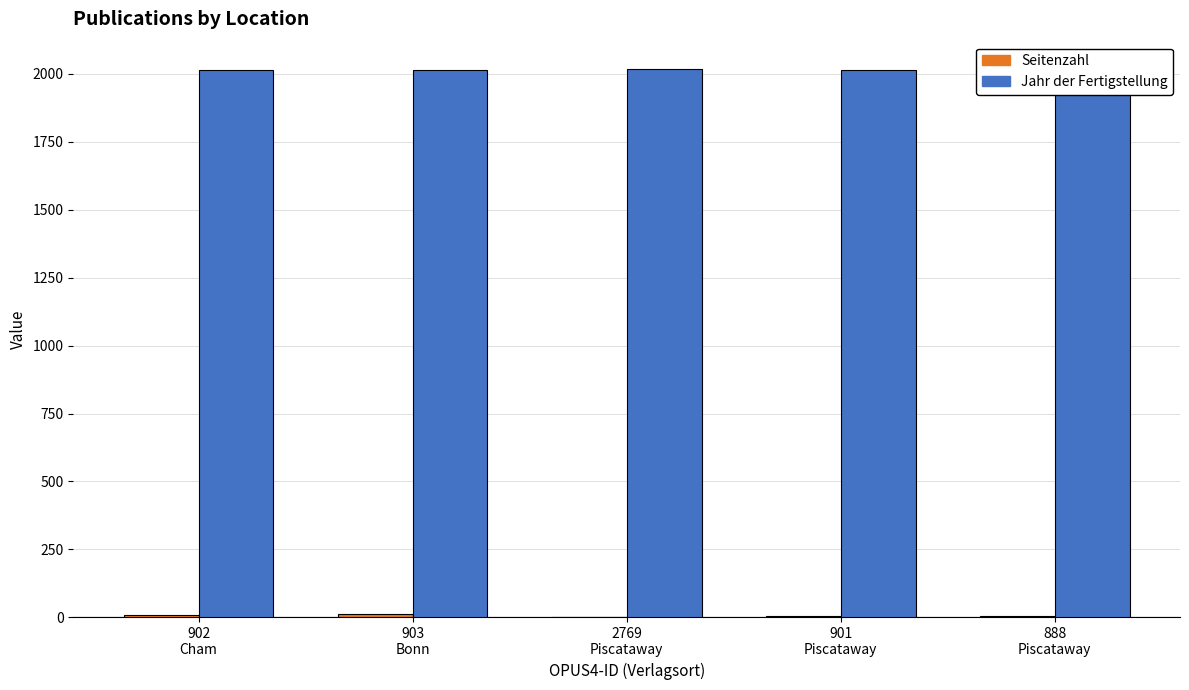

Which series has the largest range (max minus min)?

Seitenzahl